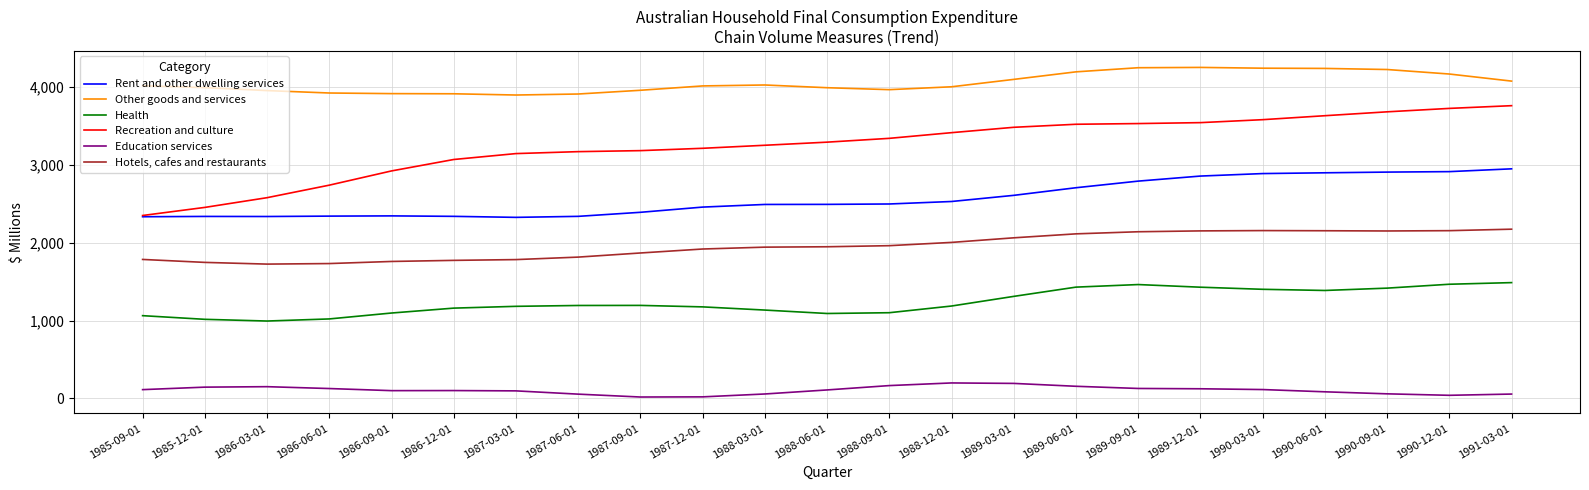

What is the difference between the maximum and minimum values in the Recreation and culture series?

1412